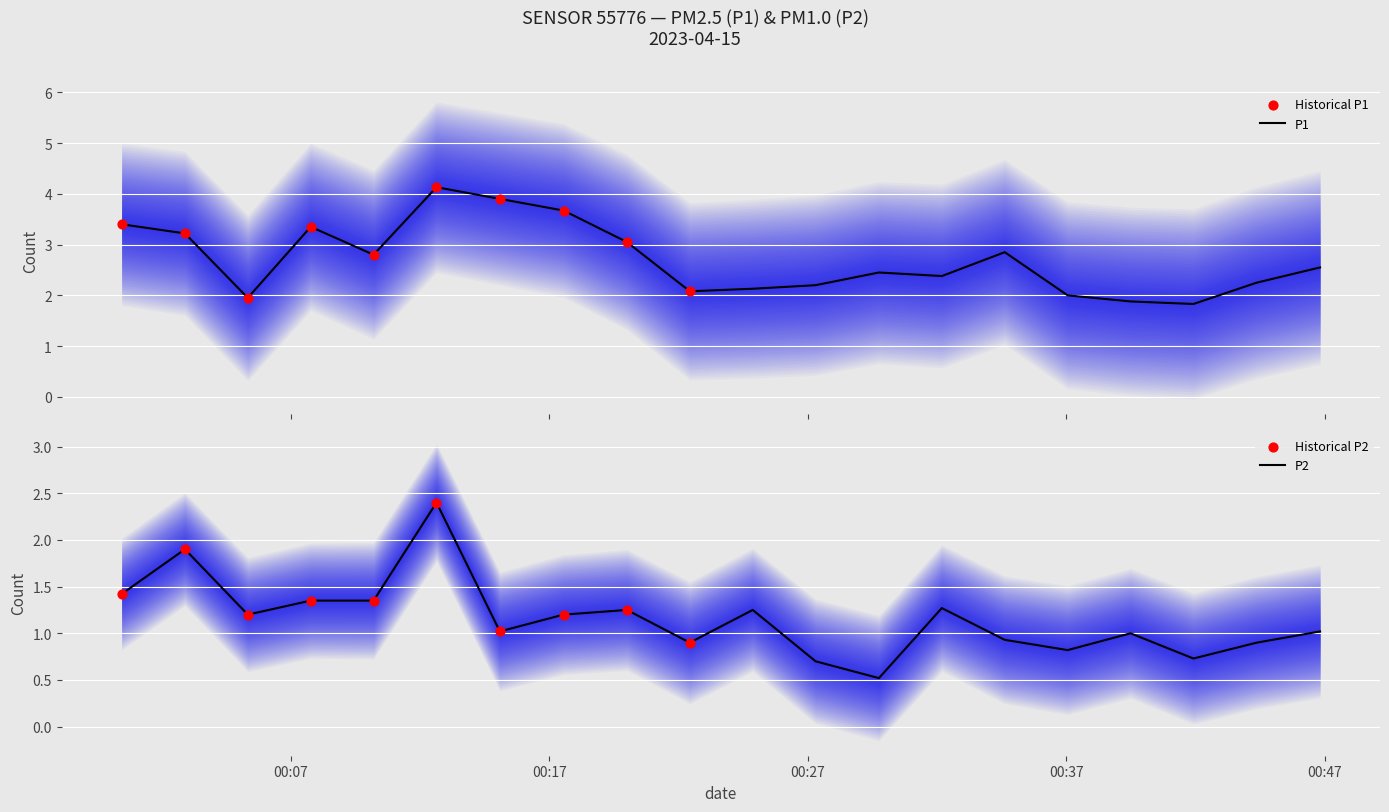

What is the maximum value for P1?

4.1